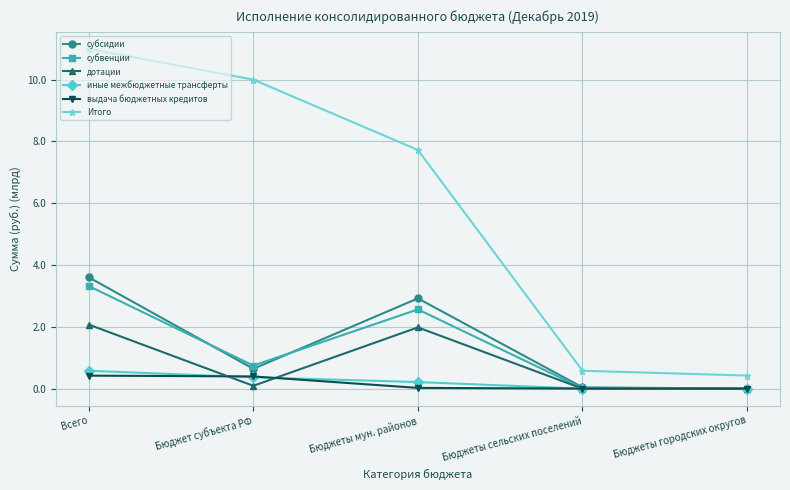

Which series has the widest spread of values?

Итого